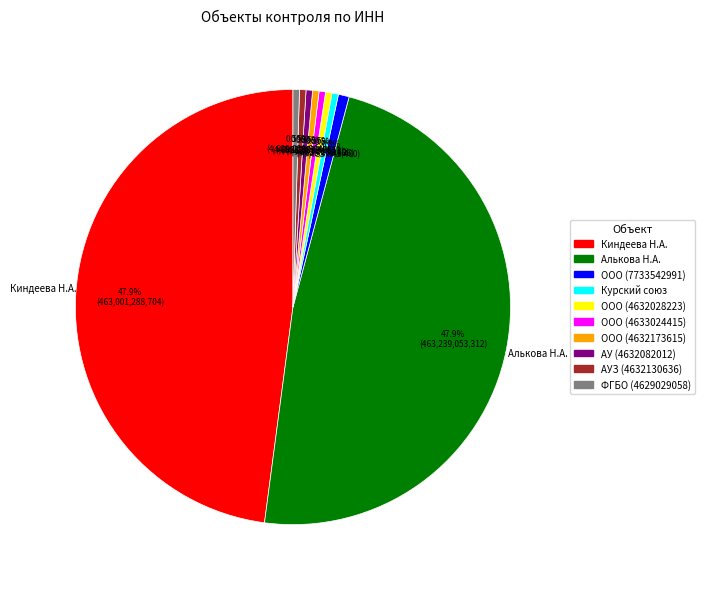

Is there a majority slice in this chart?

No